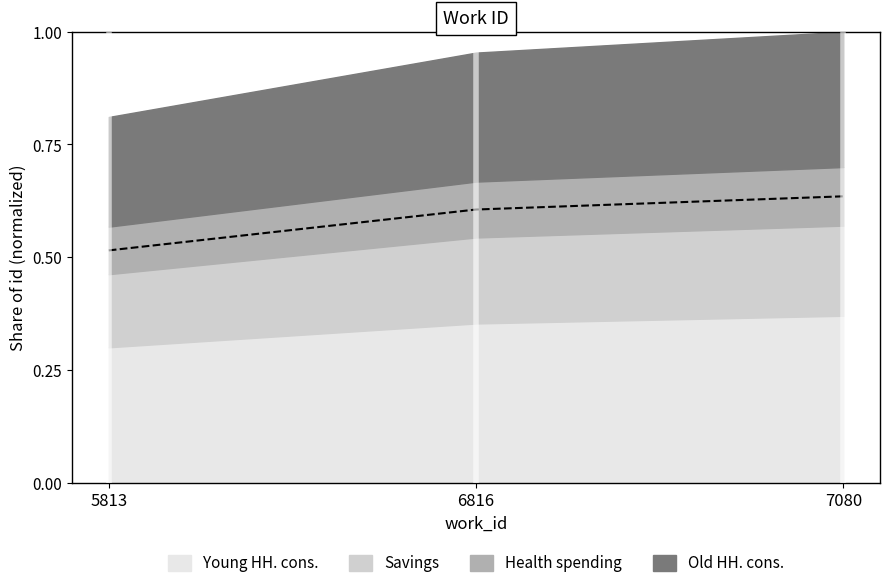

Does the chart have visible grid lines?

No